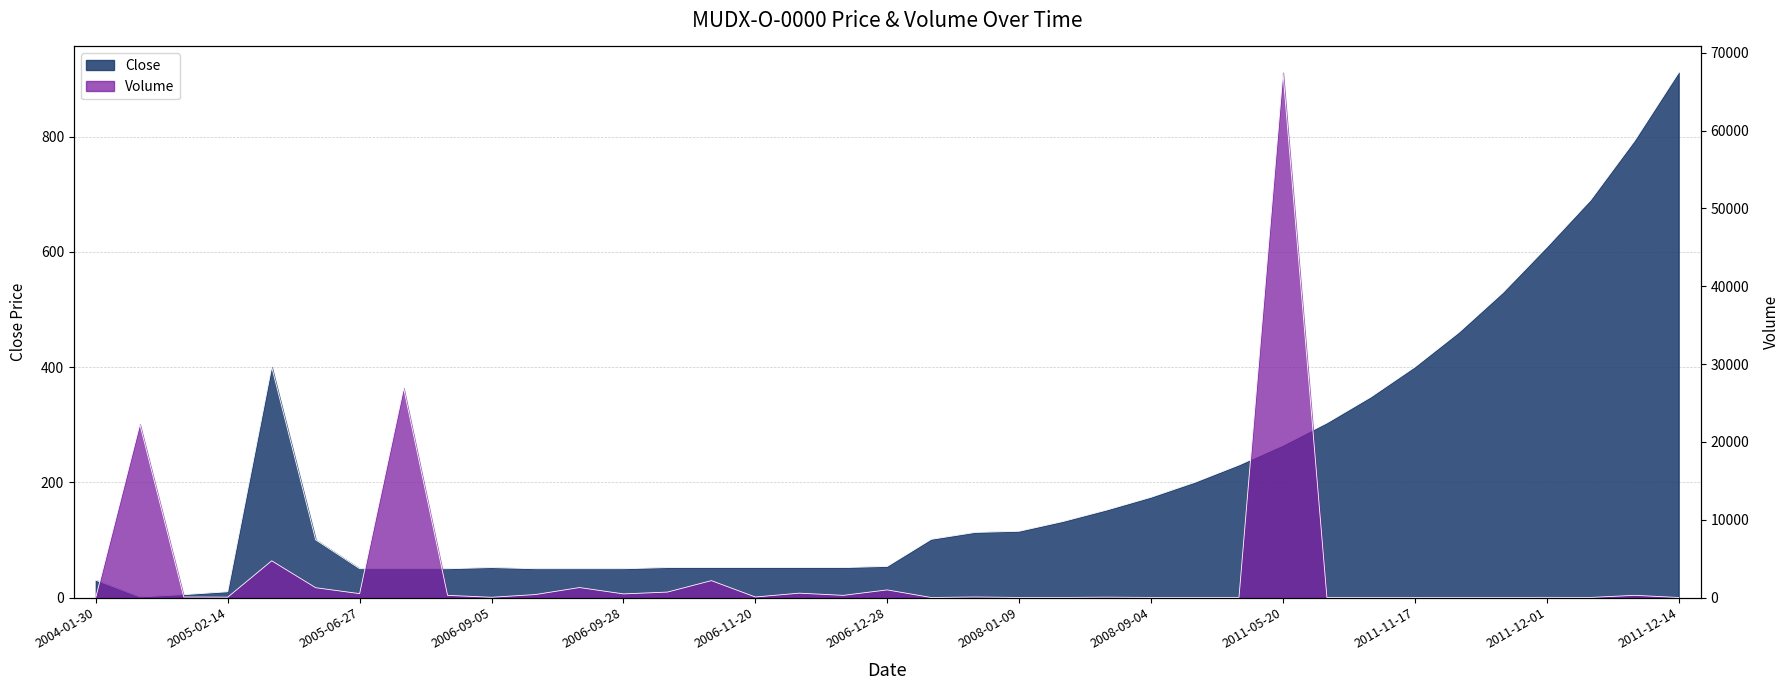

True or false: Volume has a value of 70 at 2004-07-07.

True